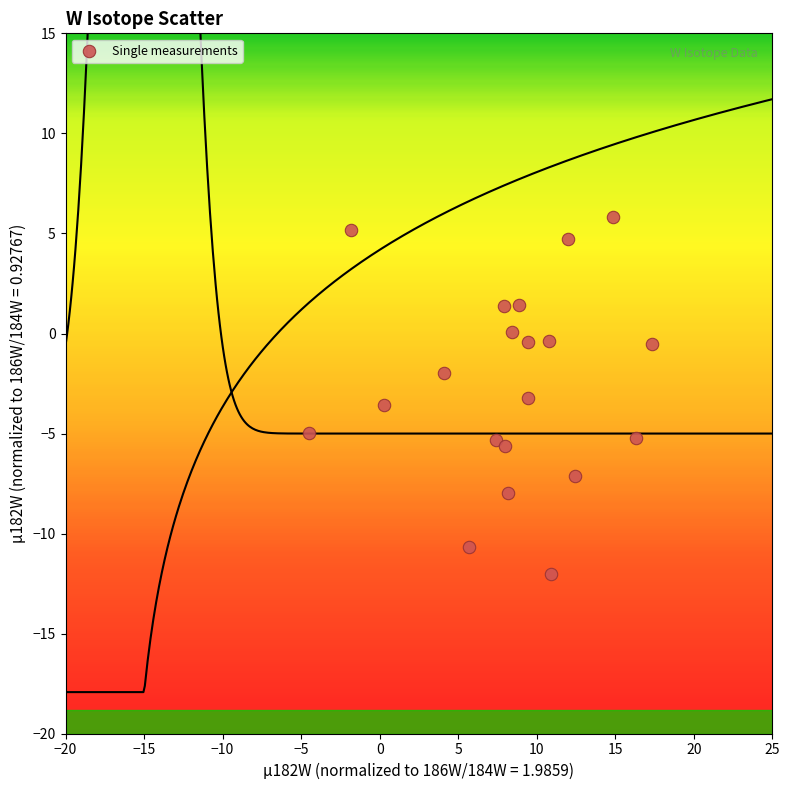

What is the range of X values (max minus min)?

21.9